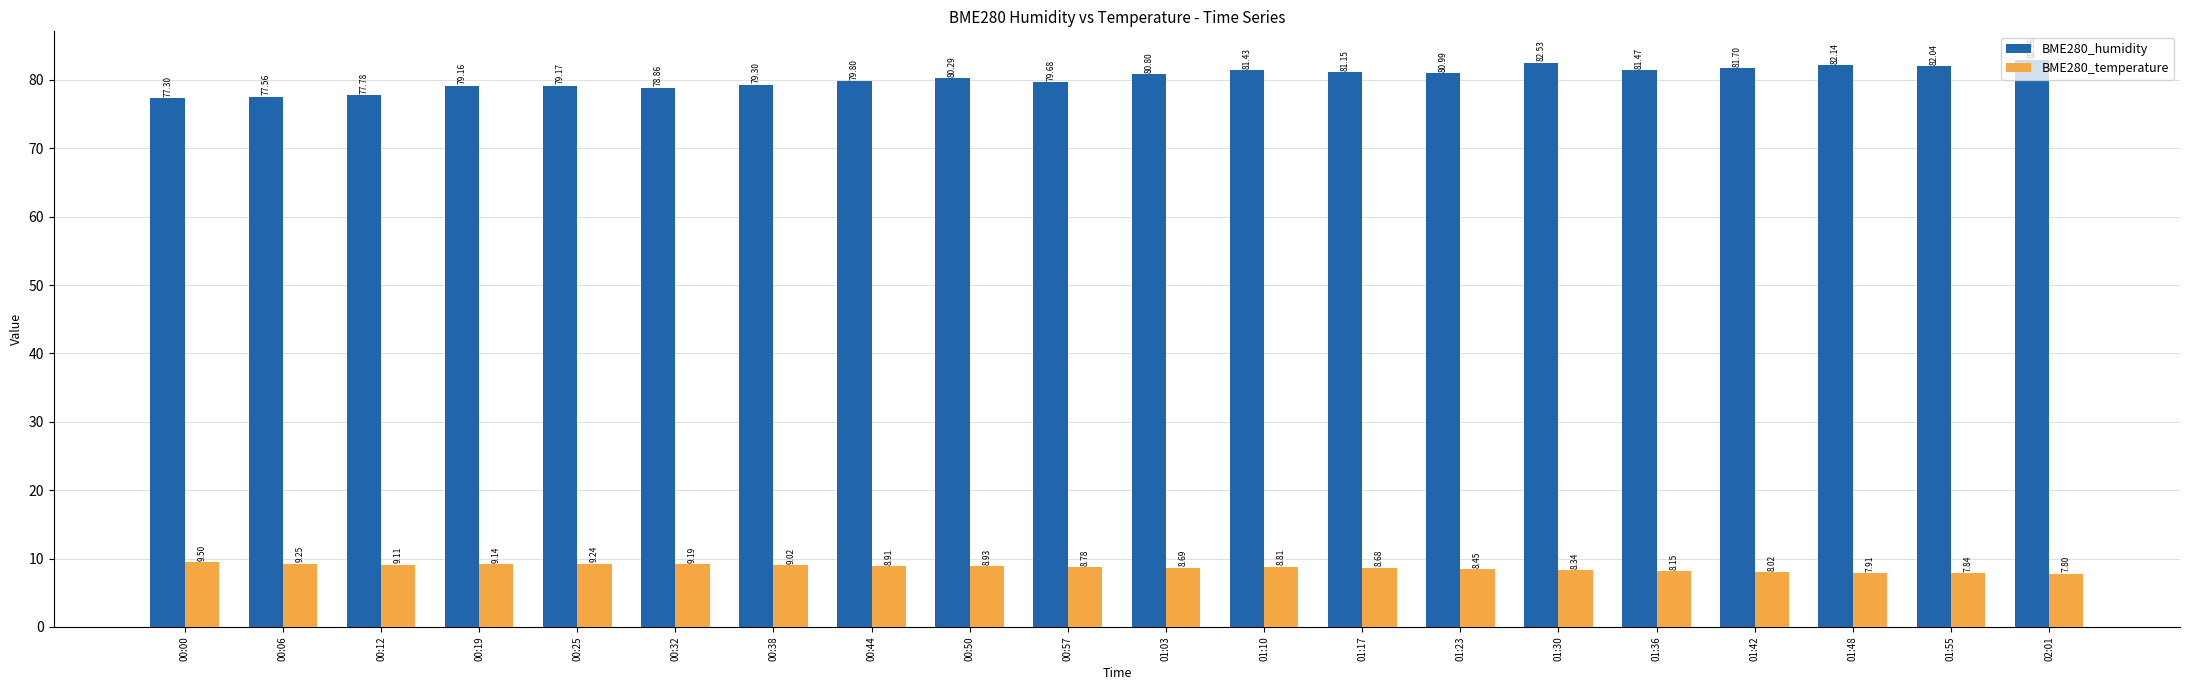

How many bars are there in total?

40